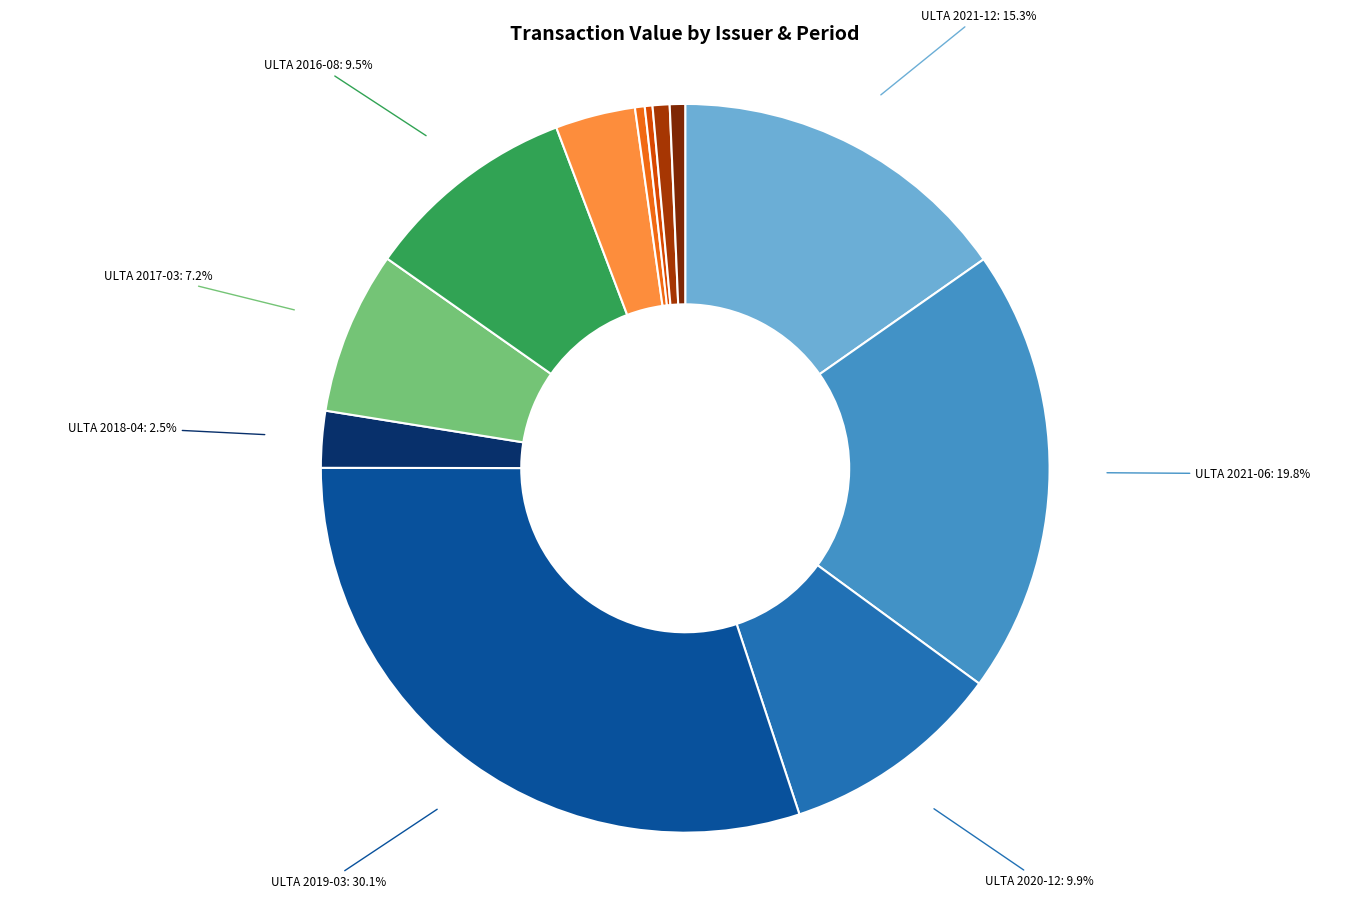

Does any single category account for the majority?

No